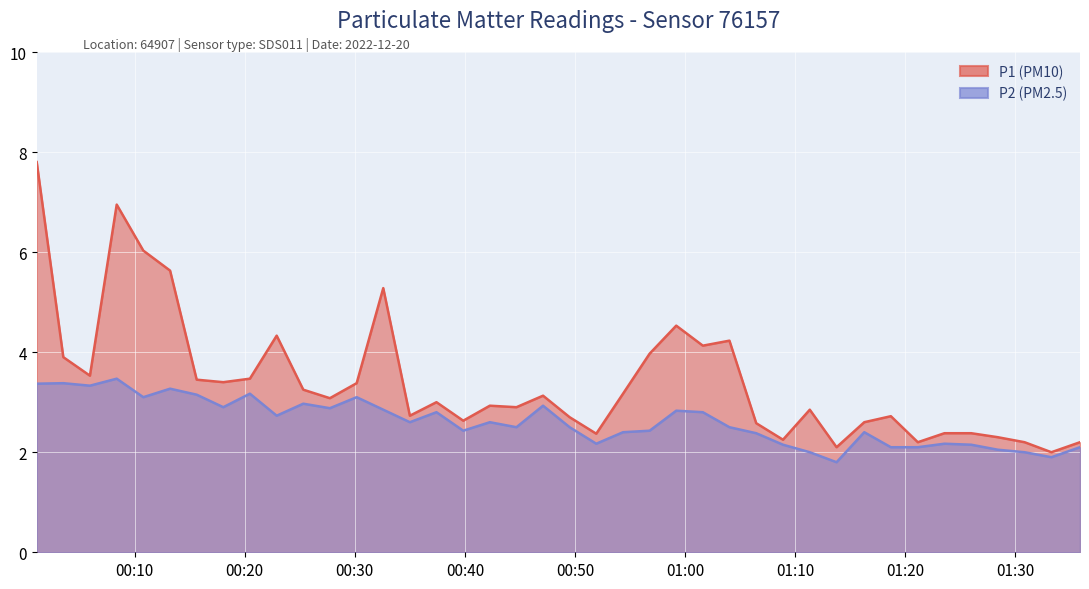

List the labels in order of P1 value, smallest first.

2022-12-20T01:33:17, 2022-12-20T01:13:46, 2022-12-20T01:21:09, 2022-12-20T01:30:51, 2022-12-20T01:35:53, 2022-12-20T01:08:54, 2022-12-20T01:28:25, 2022-12-20T00:51:56, 2022-12-20T01:23:34, 2022-12-20T01:26:00, 2022-12-20T01:06:28, 2022-12-20T01:16:17, 2022-12-20T00:39:51, 2022-12-20T00:49:31, 2022-12-20T01:18:42, 2022-12-20T00:35:00, 2022-12-20T01:11:20, 2022-12-20T00:44:41, 2022-12-20T00:42:16, 2022-12-20T00:37:25, 2022-12-20T00:27:44, 2022-12-20T00:47:06, 2022-12-20T00:54:22, 2022-12-20T00:25:19, 2022-12-20T00:30:10, 2022-12-20T00:18:03, 2022-12-20T00:15:38, 2022-12-20T00:20:28, 2022-12-20T00:05:56, 2022-12-20T00:03:31, 2022-12-20T00:56:47, 2022-12-20T01:01:37, 2022-12-20T01:04:02, 2022-12-20T00:22:54, 2022-12-20T00:59:12, 2022-12-20T00:32:35, 2022-12-20T00:13:13, 2022-12-20T00:10:47, 2022-12-20T00:08:22, 2022-12-20T00:01:06